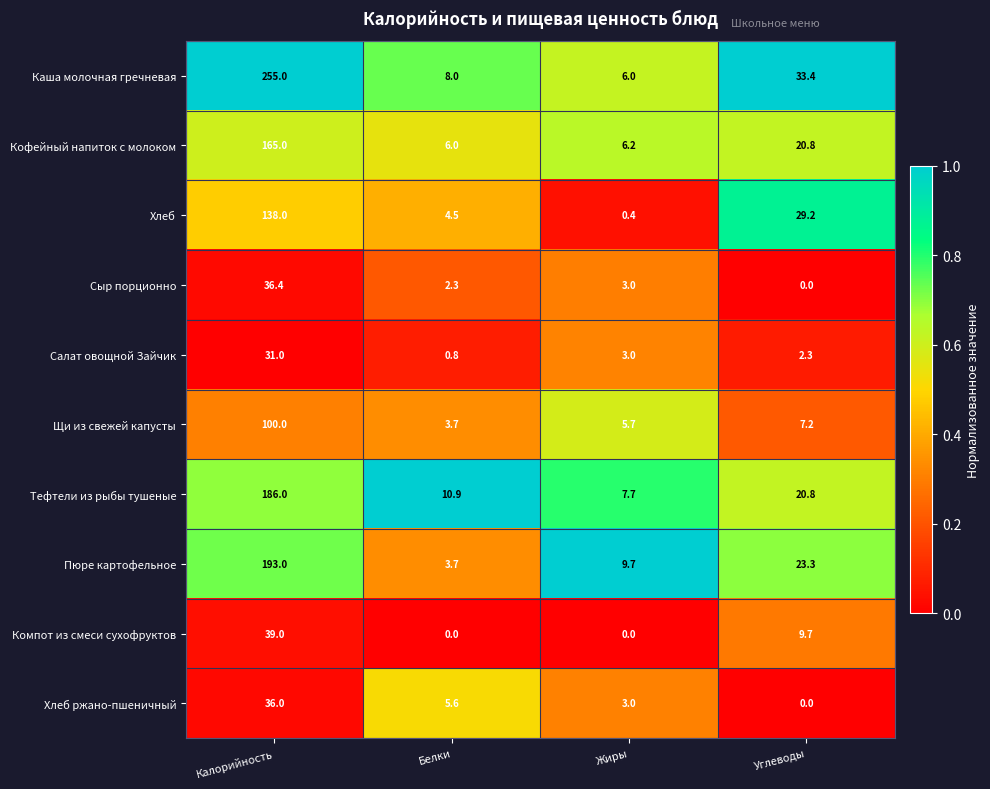

Rank the series by their maximum value, from highest to lowest.

Каша молочная гречневая, Пюре картофельное, Тефтели из рыбы тушеные, Кофейный напиток с молоком, Хлеб, Щи из свежей капусты, Компот из смеси сухофруктов, Сыр порционно, Хлеб ржано-пшеничный, Салат овощной Зайчик